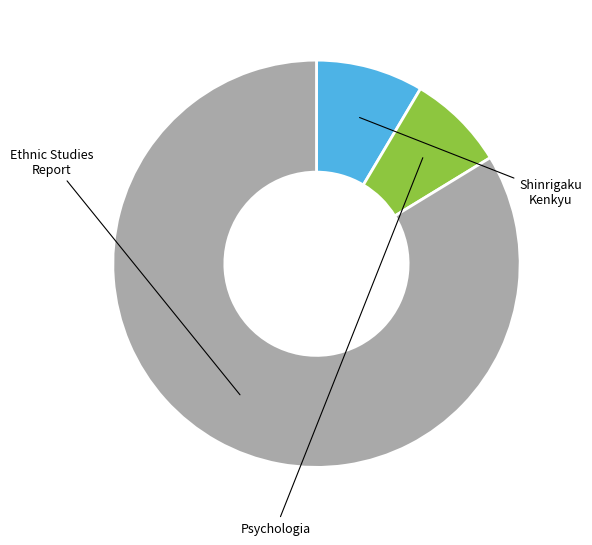

Combined, what portion of the pie is Psychologia and Ethnic Studies Report?

91.5%